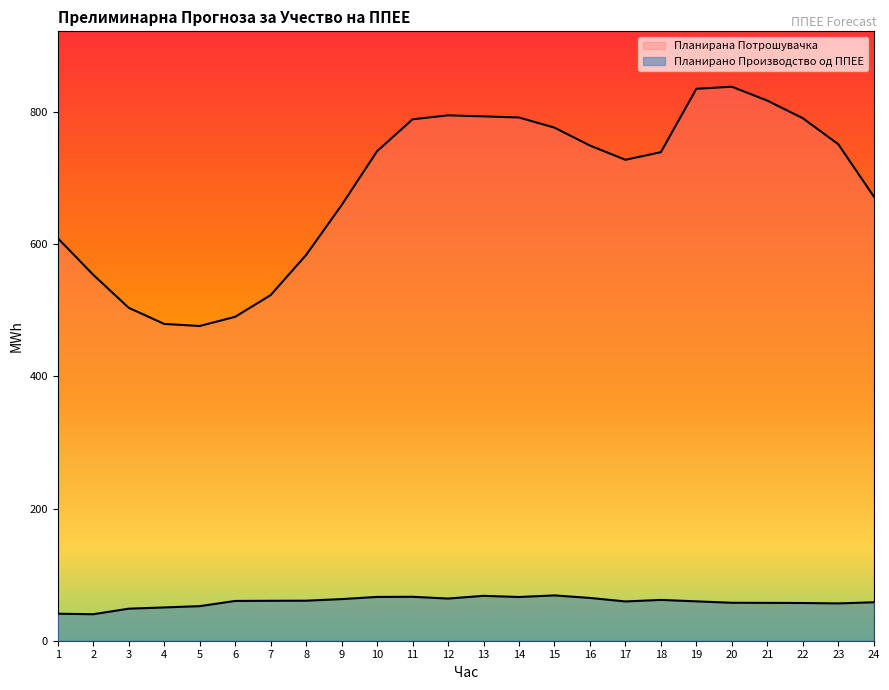

Reading left to right, transcribe all the data shown in this chart.

Планирано Производство од ППЕЕ: 40.9	40.1	48.5	50.4	52.3	60.2	60.5	60.6	63.0	66.3	66.5	63.8	68.0	66.2	68.6	64.8	59.5	61.8	59.6	57.4	57.3	57.1	56.5	58.2
Планирана Потрошувачка: 609.3	553.9	503.9	479.5	476.4	490.3	523.1	583.9	659.3	740.9	789.2	795.2	793.7	792.0	776.6	749.5	727.9	739.4	835.4	838.5	817.5	790.9	751.5	672.4